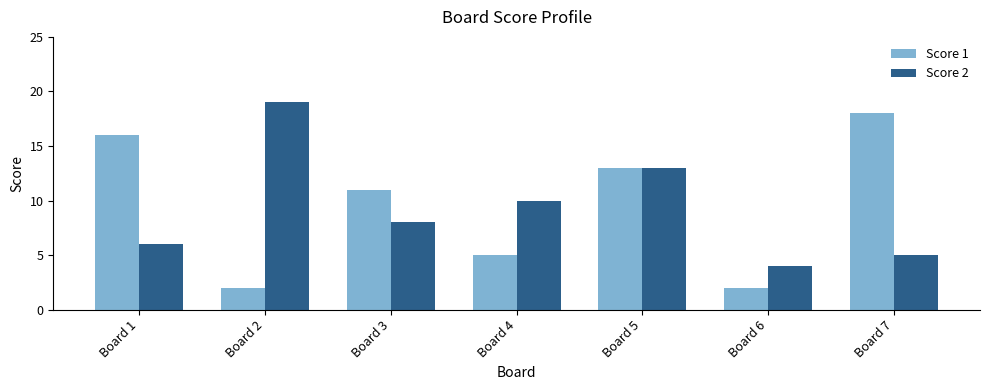

What is the value of the Score 1 bar at the 1st from the left?

16